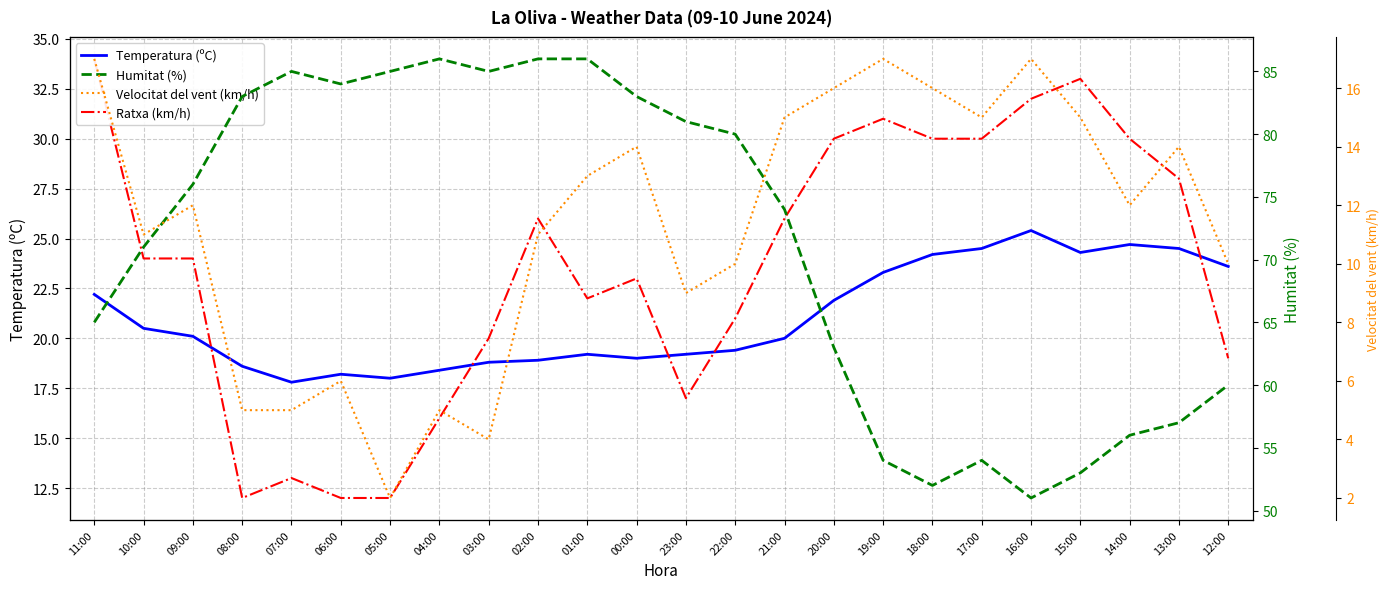

Does the chart have visible grid lines?

Yes